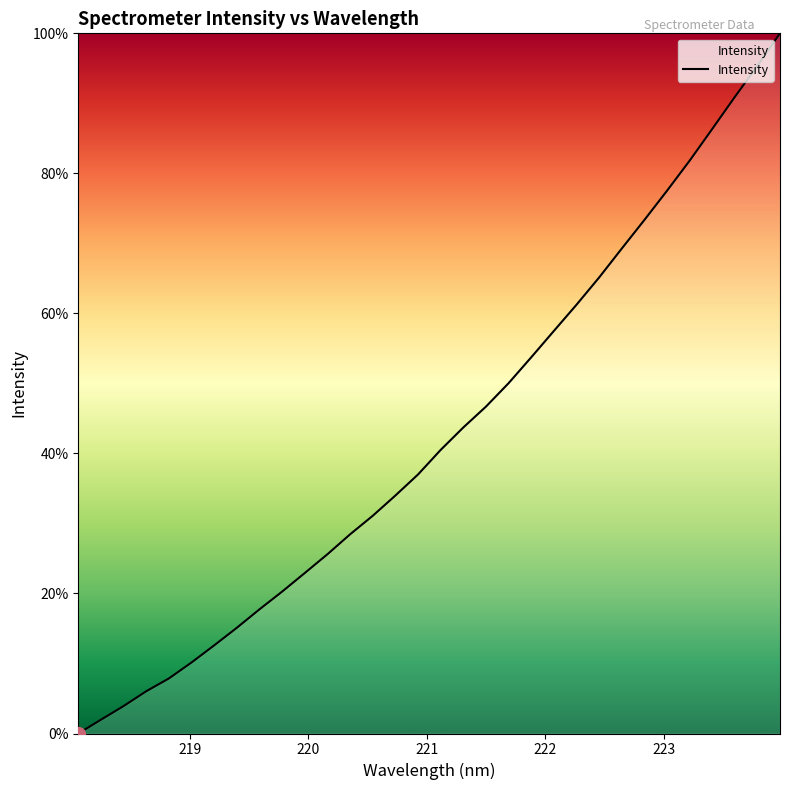

What is the difference between the maximum and minimum values?

100.0